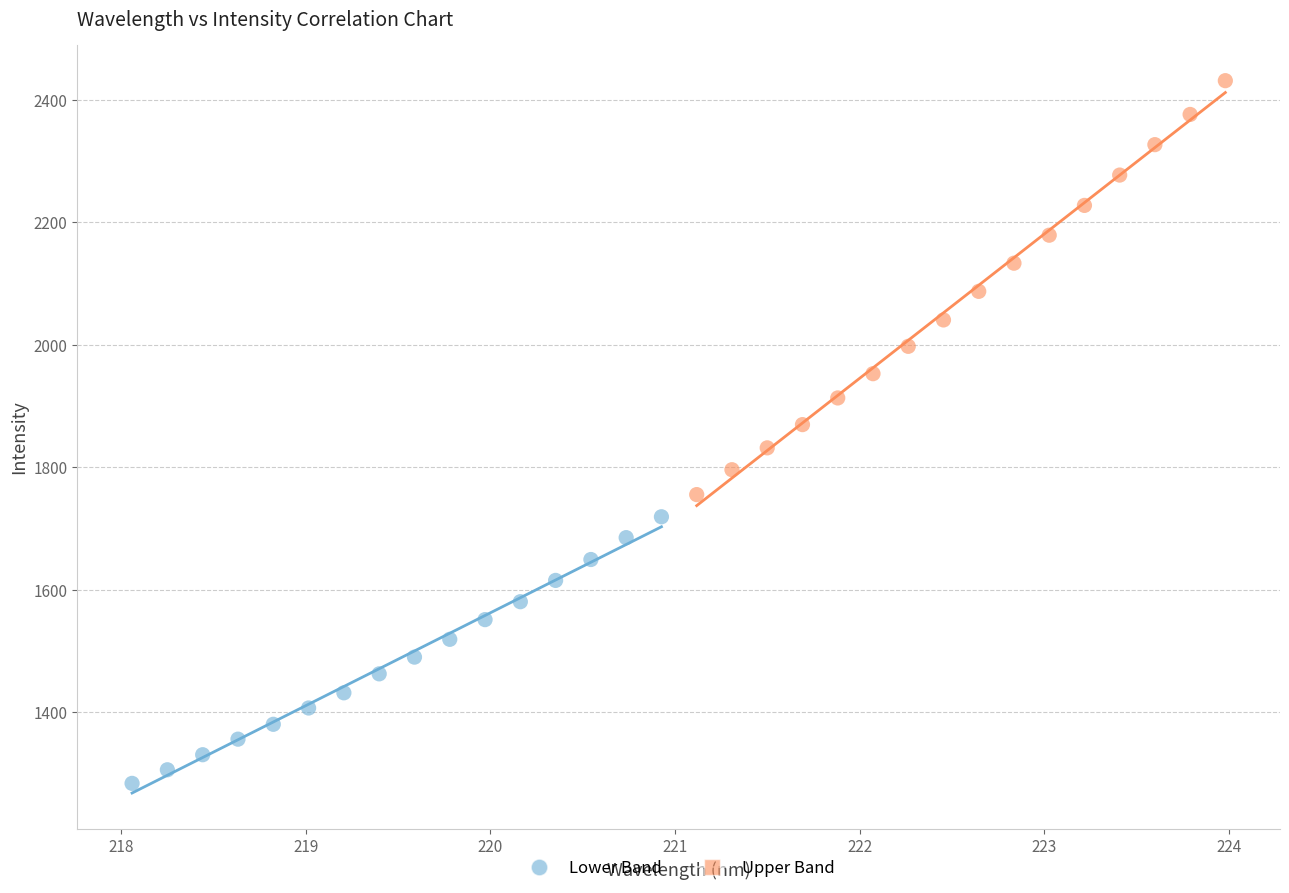

What are all the series names shown in the legend?

Lower Band, Upper Band